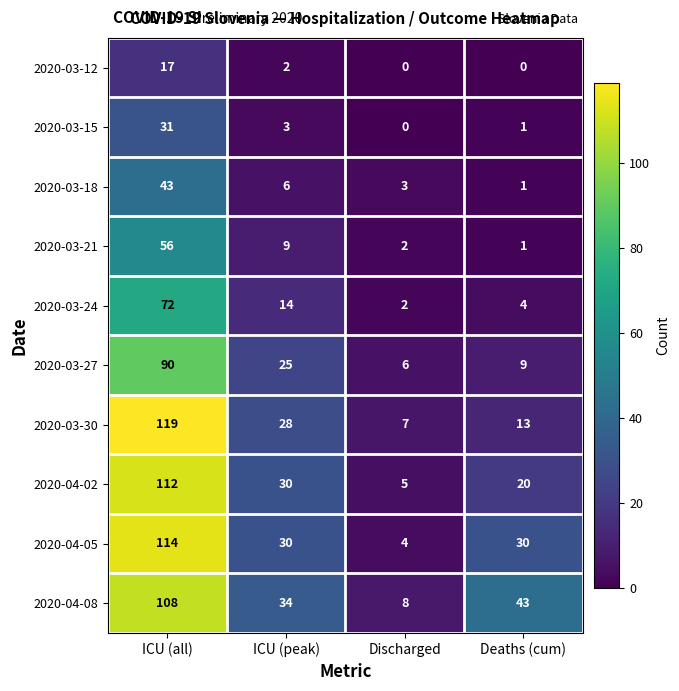

What is the total value across all series at Discharged?

37